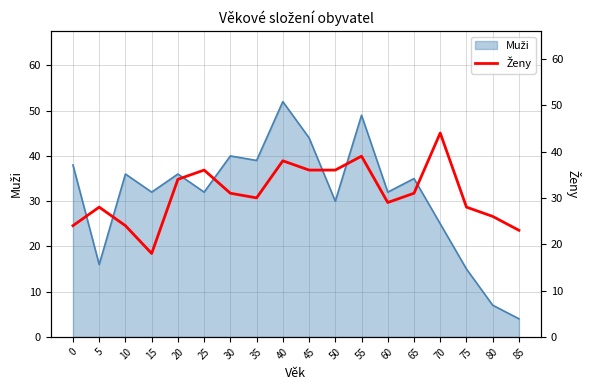

List the labels in order of value, largest first.

70, 55, 40, 25, 45, 50, 20, 30, 65, 35, 60, 5, 75, 80, 0, 10, 85, 15